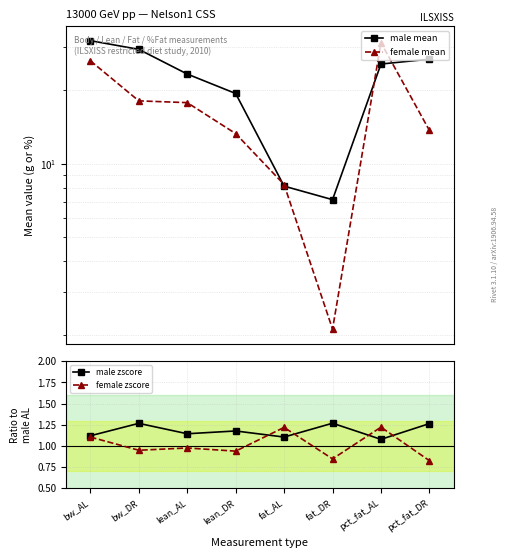

True or false: male zscore and male mean intersect in this chart.

False